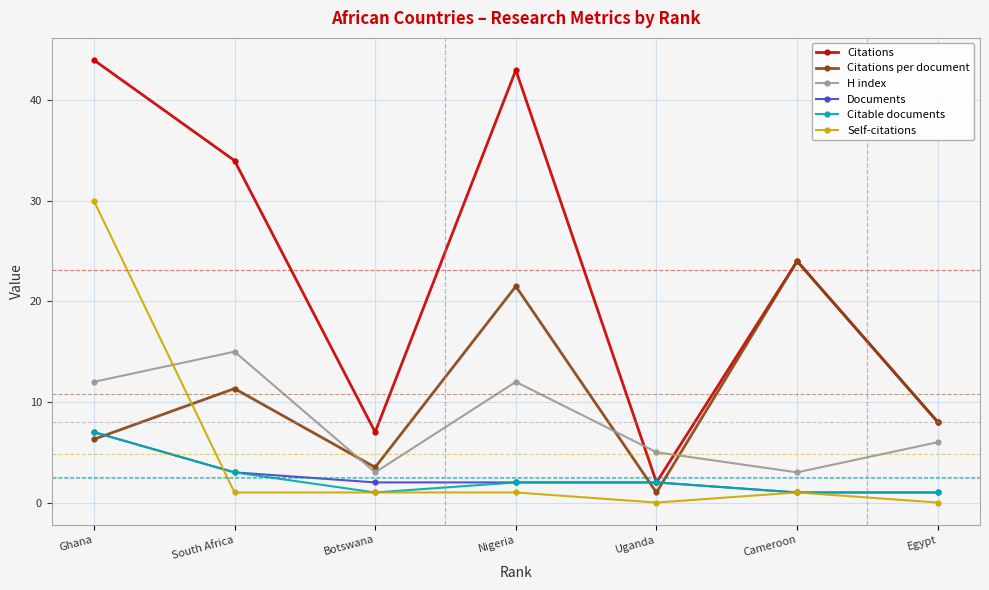

True or false: Documents and H index cross at least once.

False